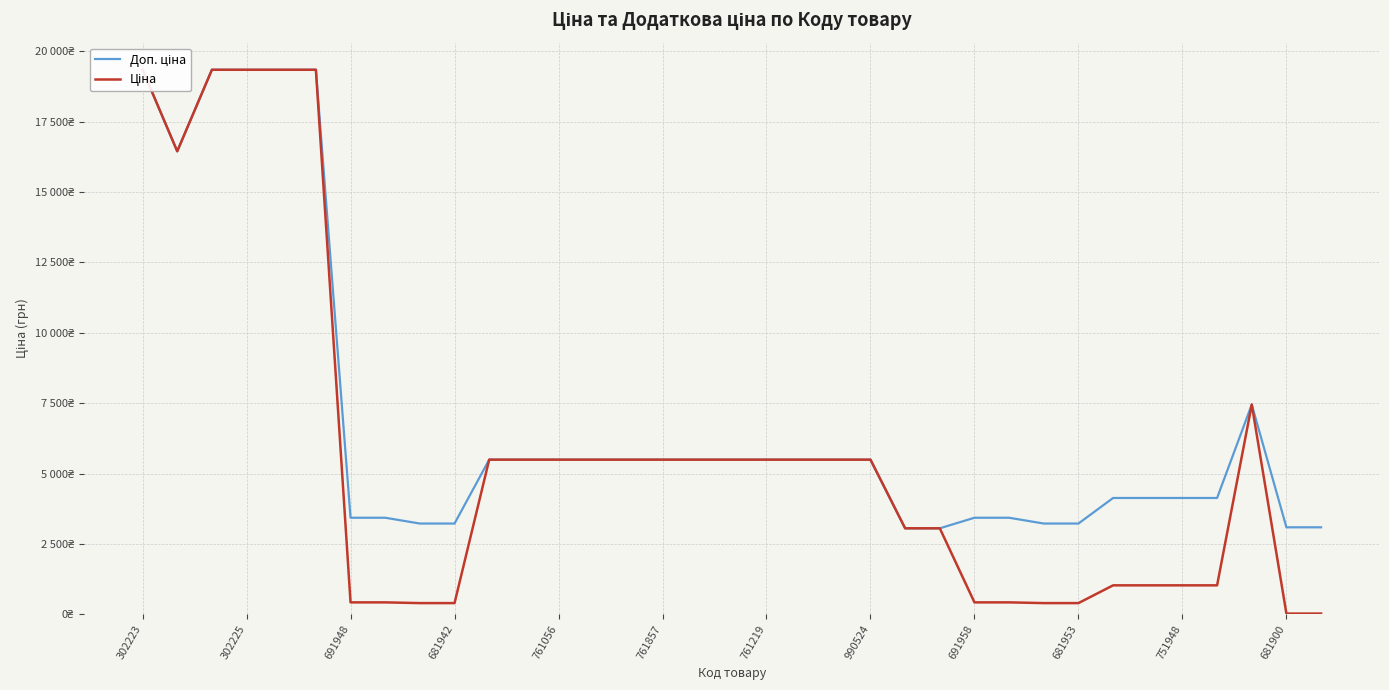

Rank the series at 302225 from lowest to highest value.

Доп. ціна, Ціна